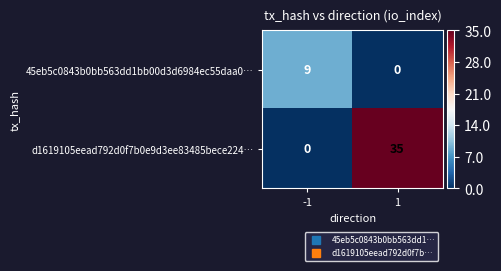

Which label corresponds to the largest value in the chart?

1